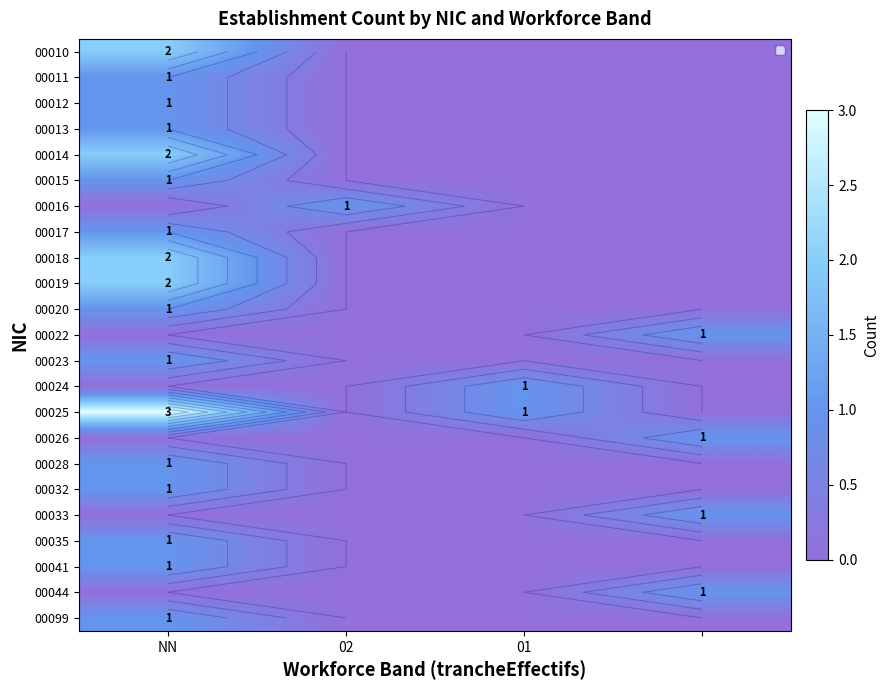

How many series are shown in this chart?

23